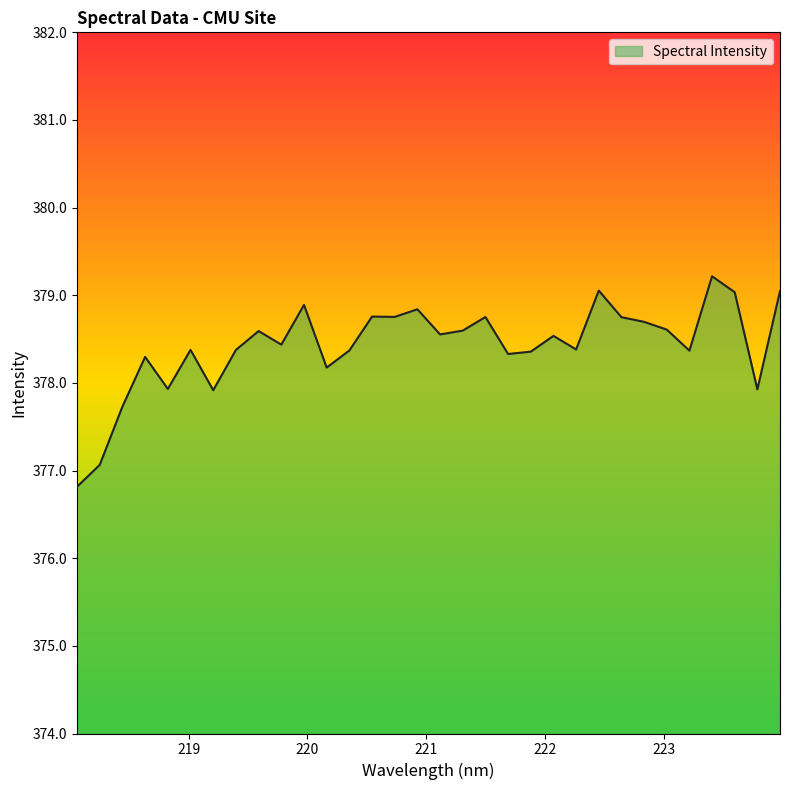

What is the smallest value displayed?

376.8